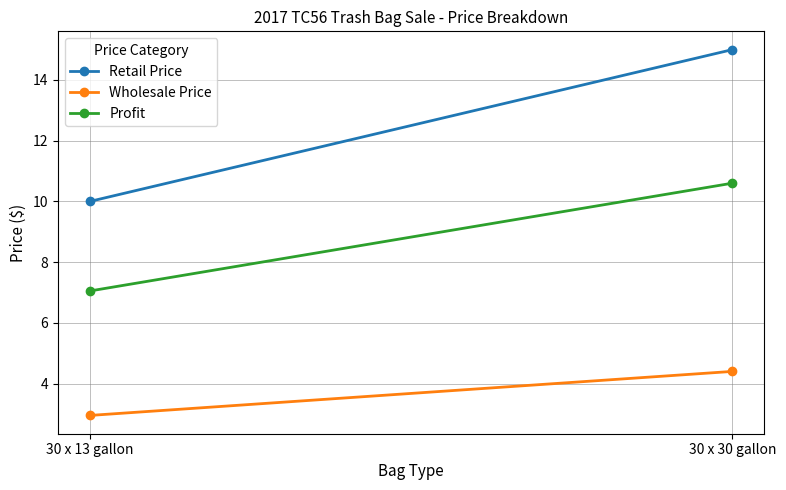

At which category does the chart reach its minimum across all series?

30 x 13 gallon